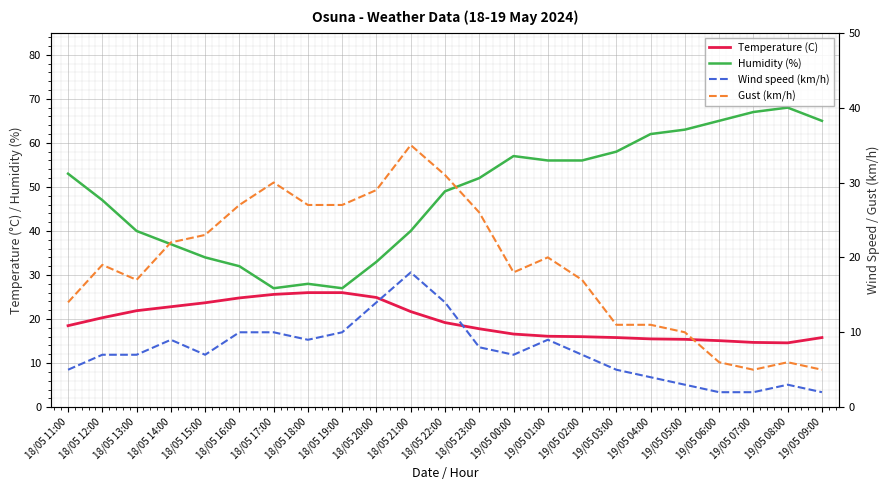

What is the difference between the maximum and second lowest values in the Temperature (C) series?

11.3